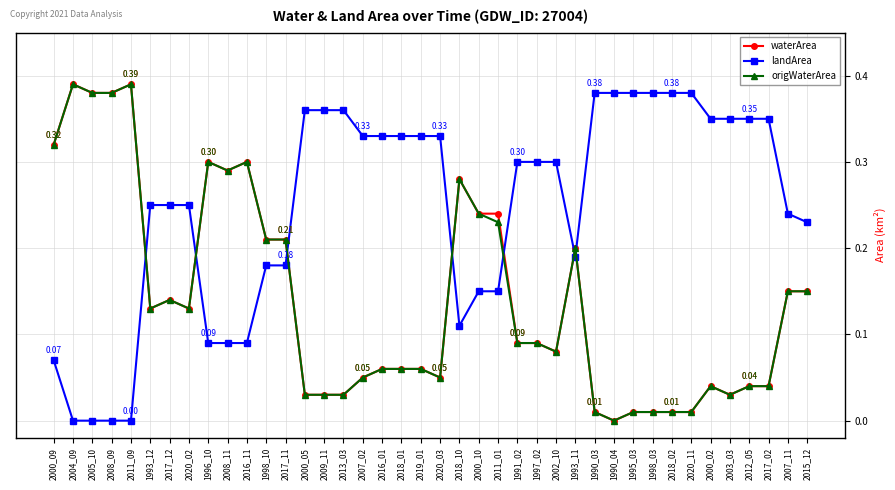

At which label does waterArea reach its minimum?

1990_04